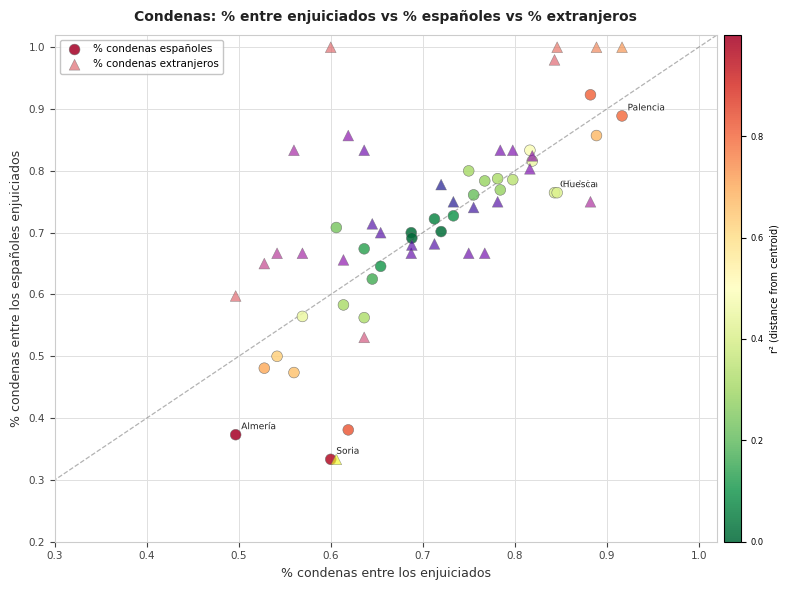

Which series contains the highest Y value?

% condenas extranjeros